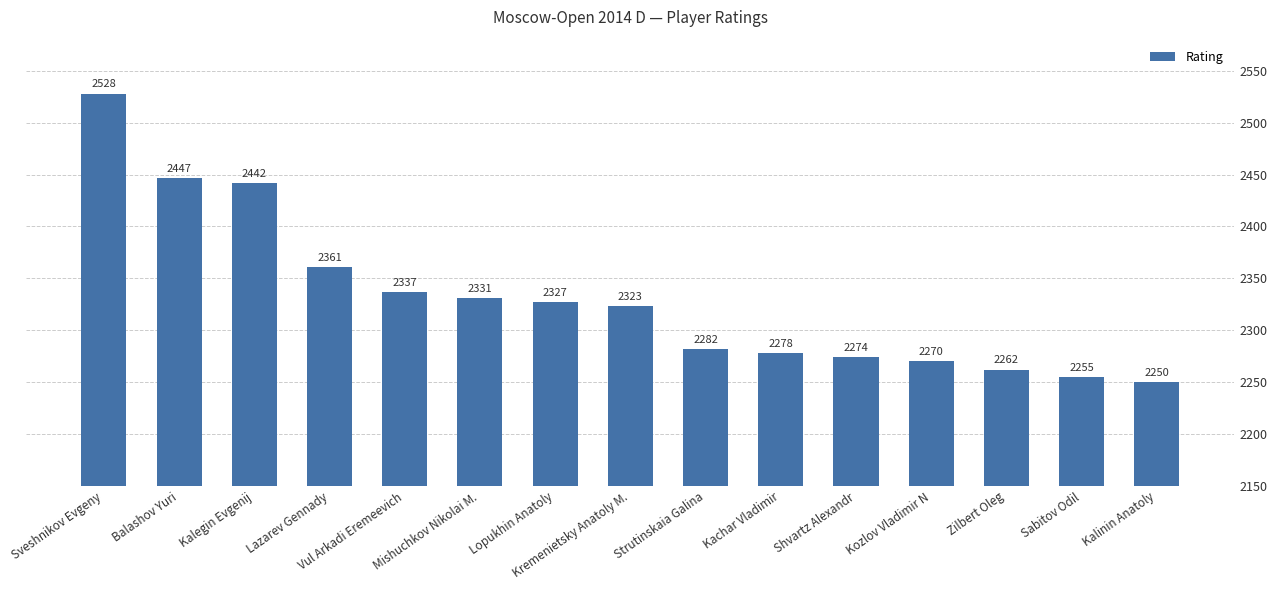

What is the value of the 11th bar from the left?

2274